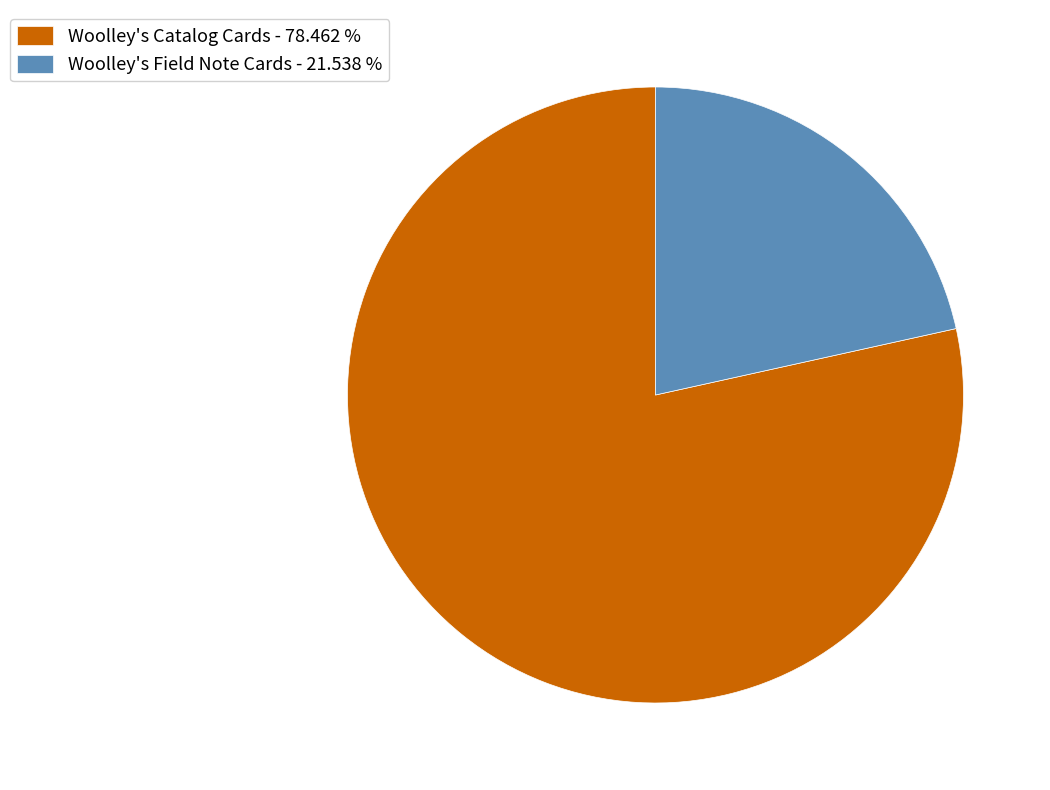

Does Woolley's Catalog Cards - 78.462 % account for over 50% of the chart?

Yes